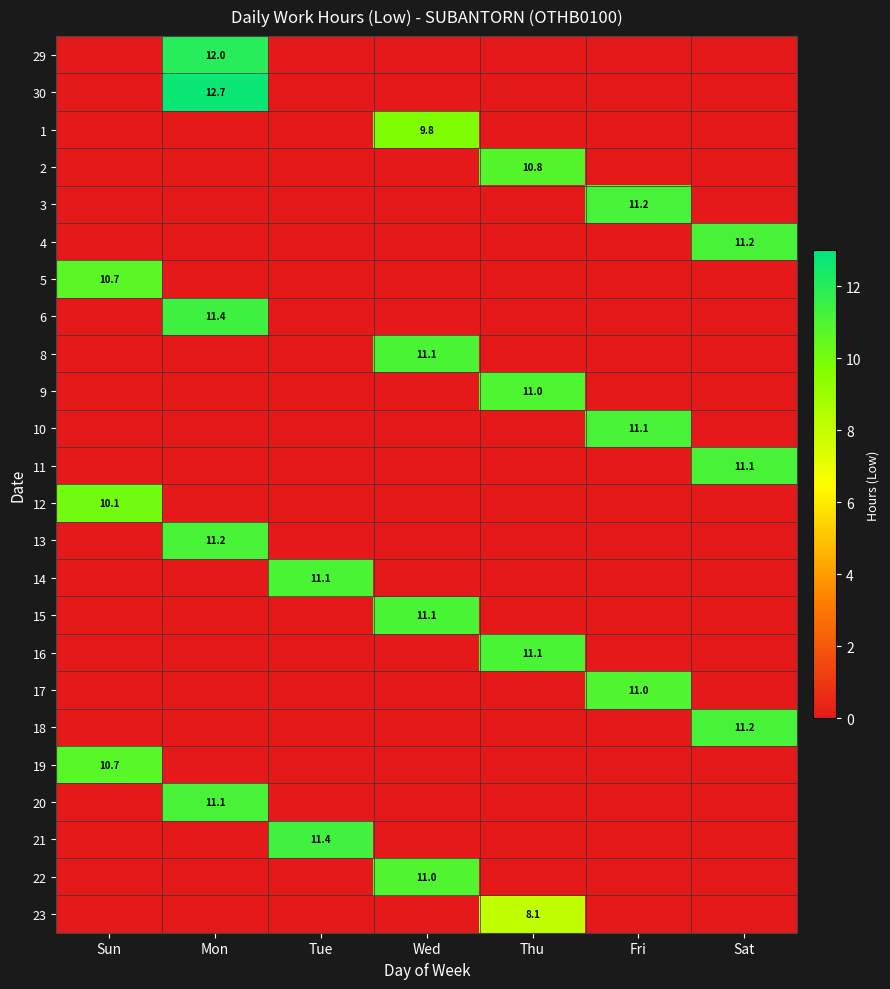

Is it true that 22 equals 4.5 at Wed?

False